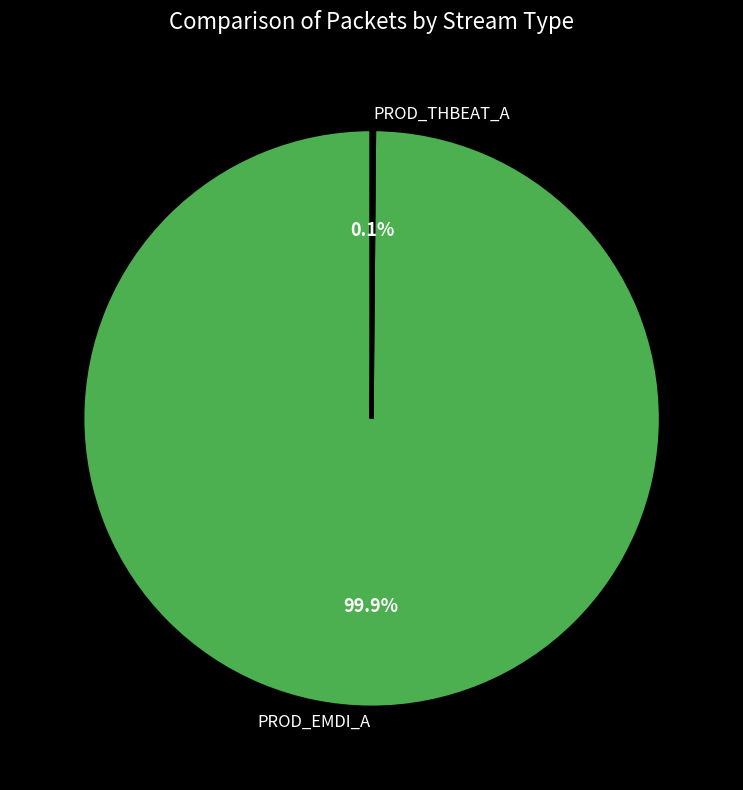

To the nearest percent, what is the average slice percentage?

50%